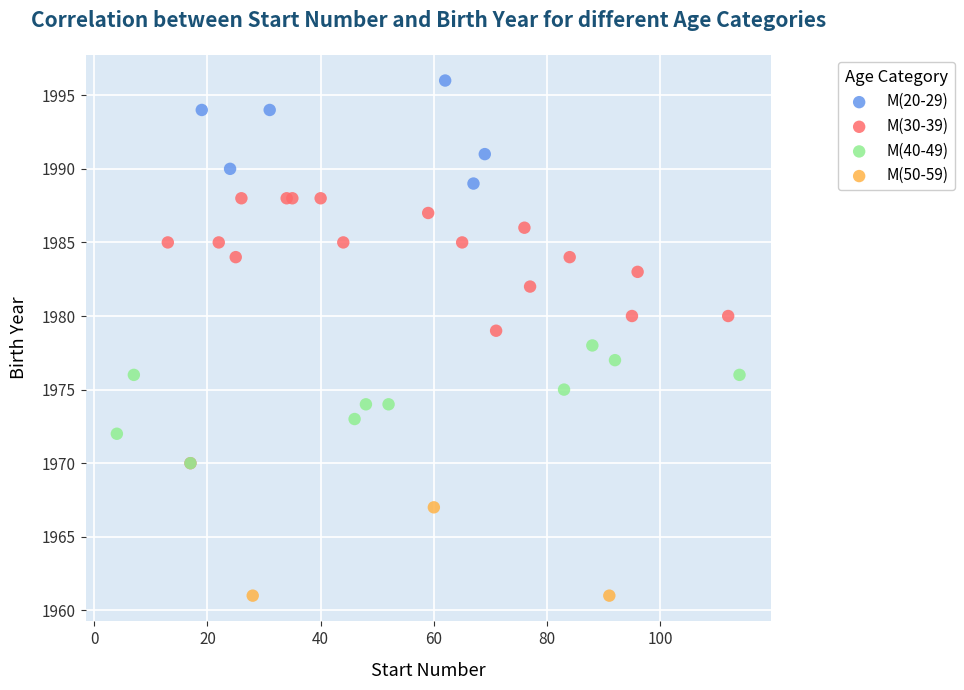

Which series has the largest Y range (max minus min)?

M(30-39)